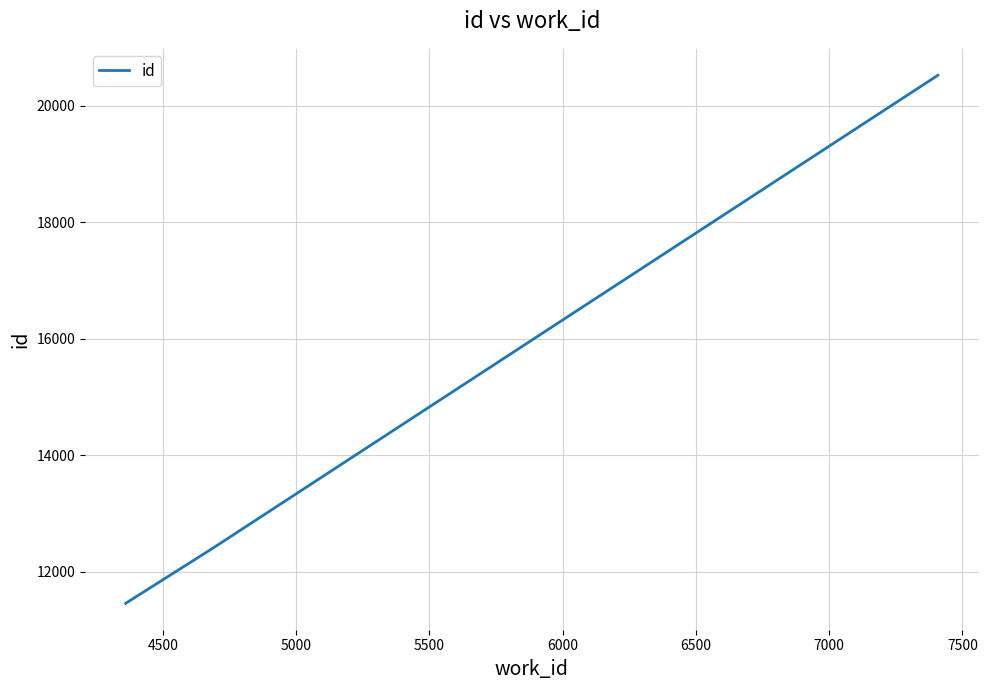

What is the maximum value shown in the chart?

20524